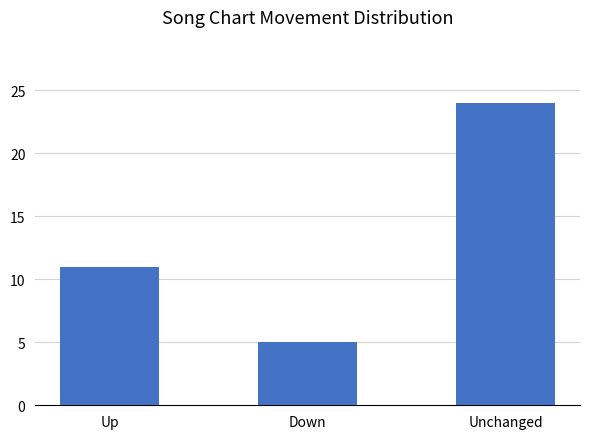

Does the chart contain stacked bars?

No